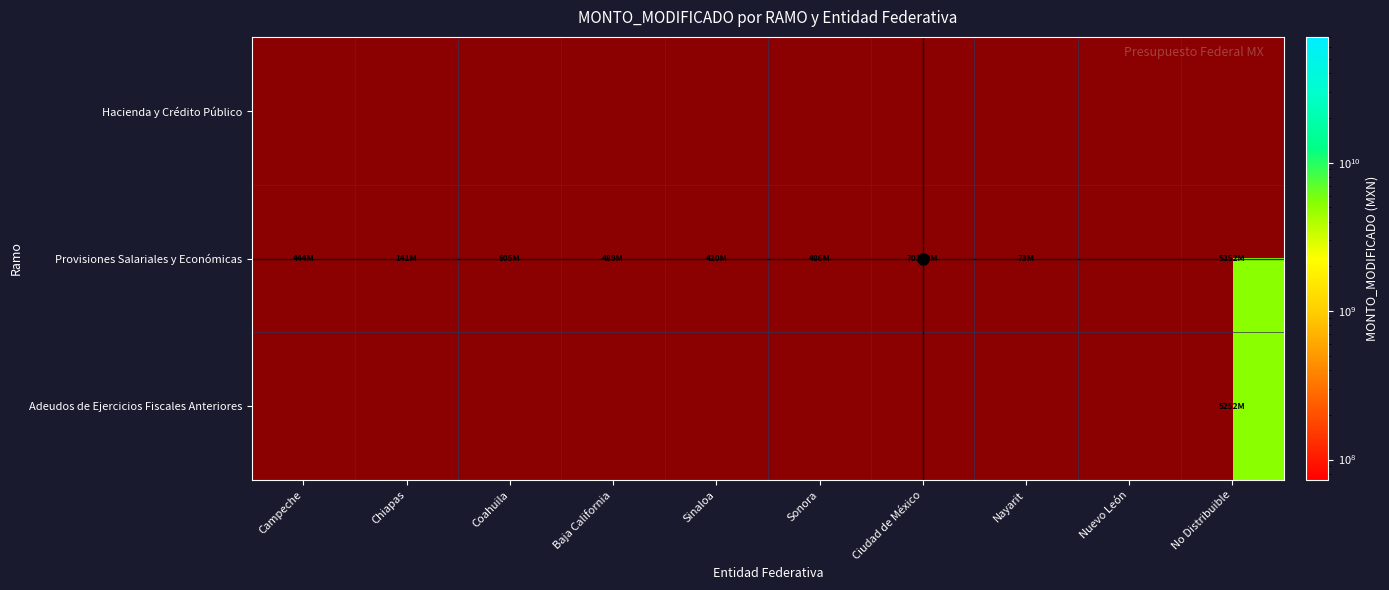

Which series changed the most between Coahuila and Sonora?

Provisiones Salariales y Económicas